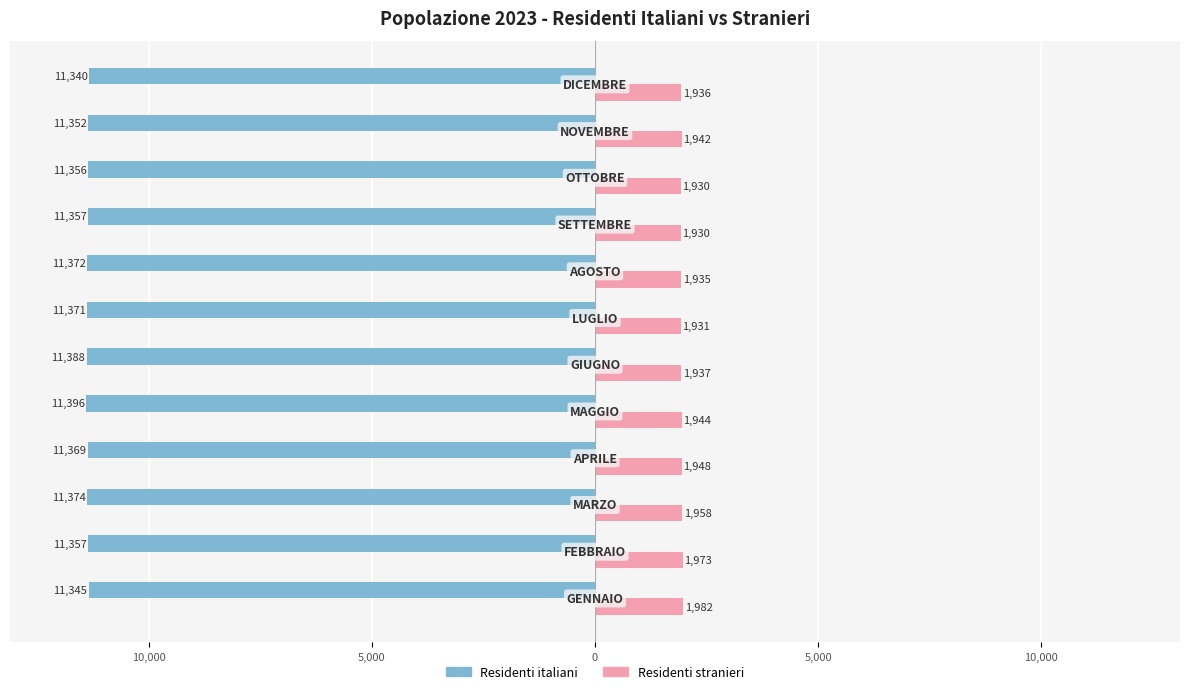

What are all the series names shown in the legend?

Residenti italiani, Residenti stranieri